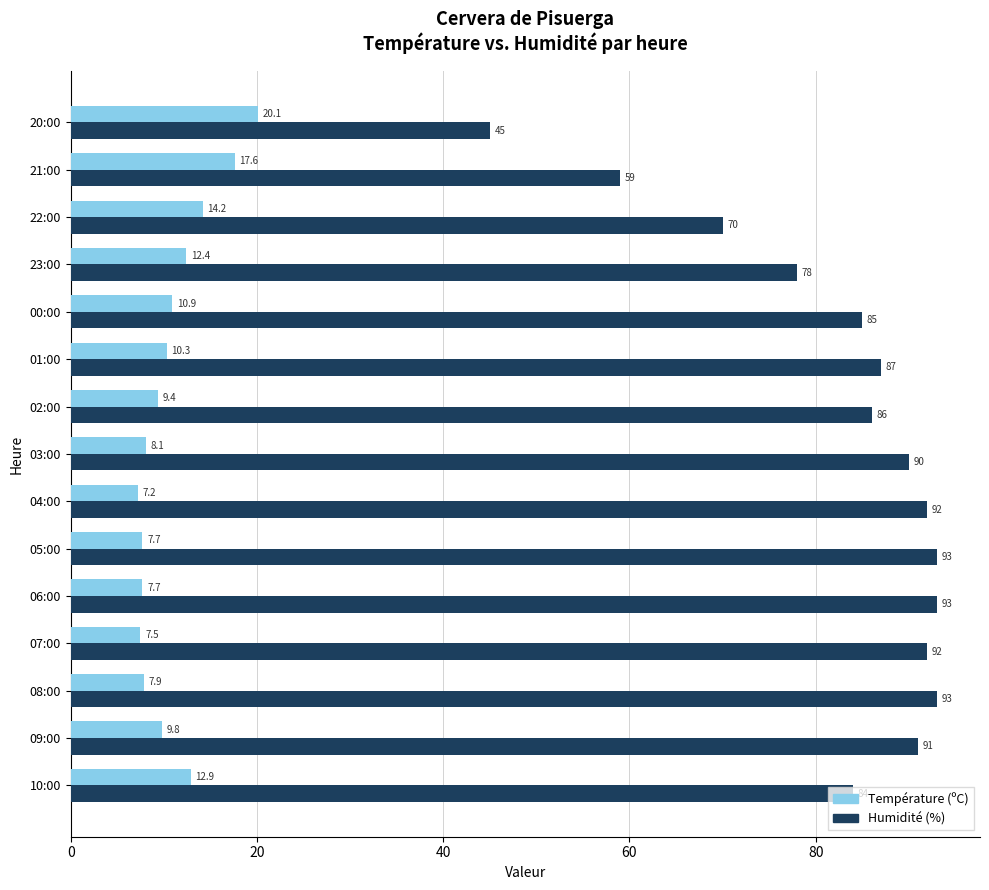

At which category does the chart reach its minimum across all series?

04:00